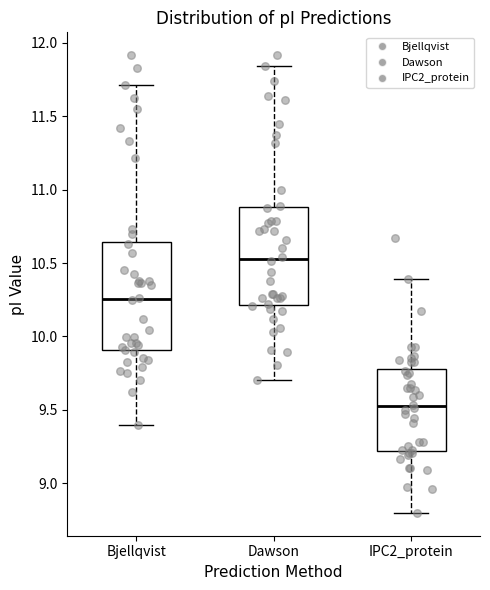

Which box has the lowest median line?

IPC2_protein